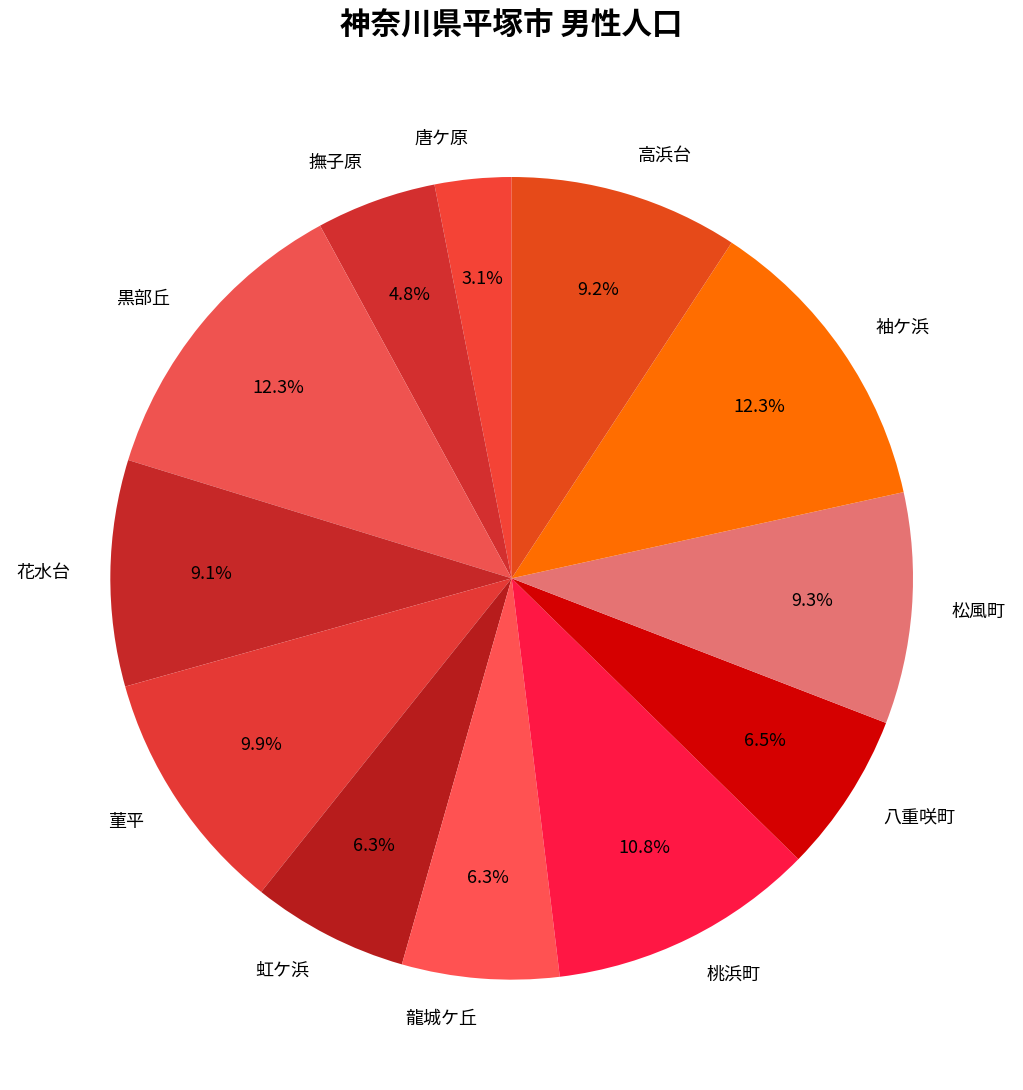

To the nearest percent, what is the difference between the 八重咲町 and 花水台 slice percentages?

3%